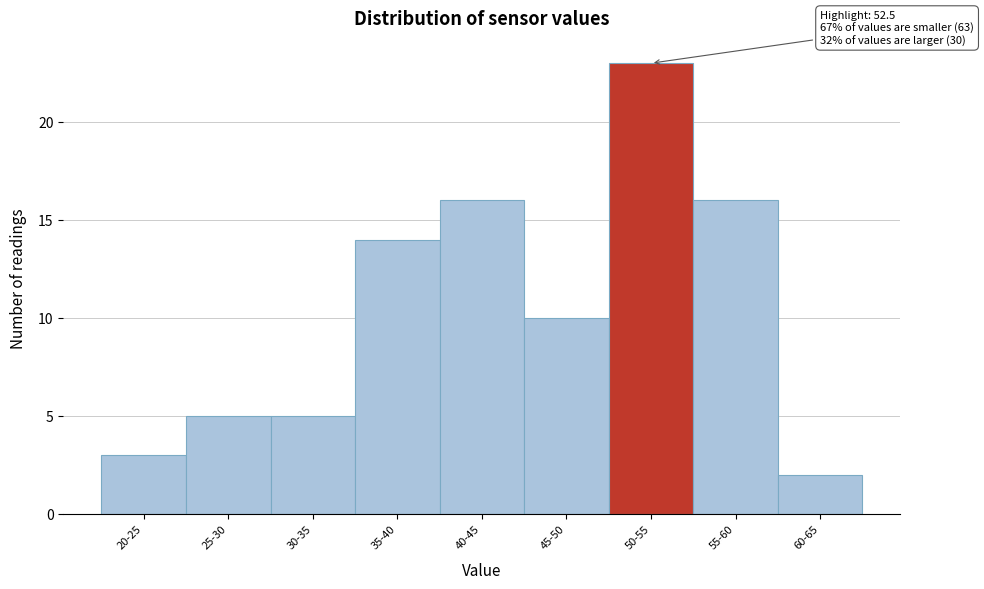

Reading left to right, what are all the values shown in this chart?

3	5	5	14	16	10	23	16	2